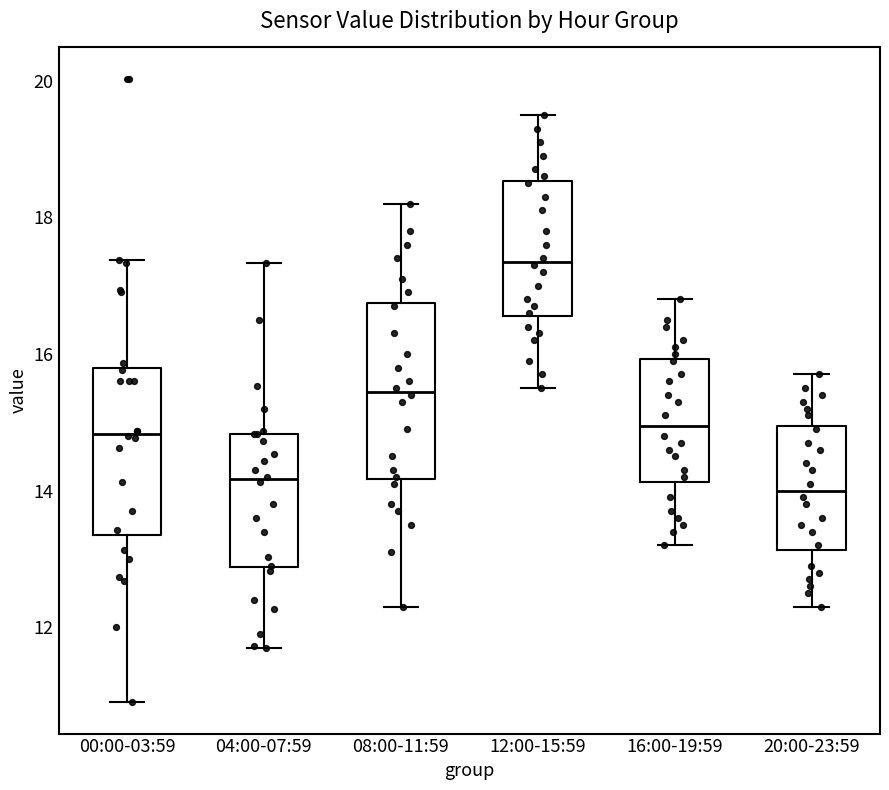

Reading left to right, read every box against the y-axis: the position of its median line, the range the box covers, and the ends of its whiskers. The values are not printed on the chart, so give them approximately, as read against the axis.

00:00-03:59: median 14.8, box 13.4 to 15.8, whiskers 11.0 to 17.4
04:00-07:59: median 14.2, box 12.8 to 14.8, whiskers 11.8 to 17.4
08:00-11:59: median 15.4, box 14.2 to 16.8, whiskers 12.4 to 18.2
12:00-15:59: median 17.4, box 16.6 to 18.6, whiskers 15.6 to 19.6
16:00-19:59: median 15.0, box 14.2 to 16.0, whiskers 13.2 to 16.8
20:00-23:59: median 14.0, box 13.2 to 15.0, whiskers 12.4 to 15.8